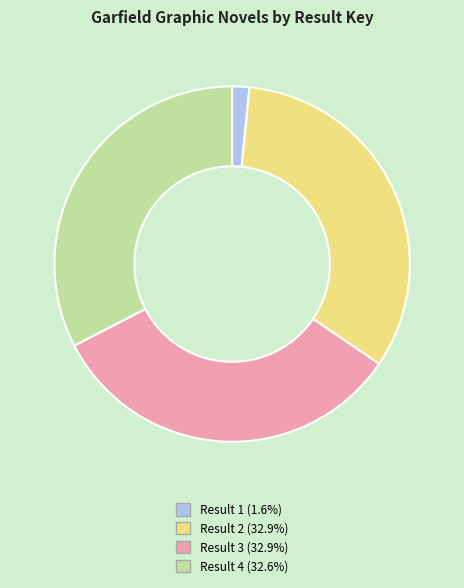

What is the ratio of the value at Result 4 (32.6%) to the value at Result 2 (32.9%)?

1.0